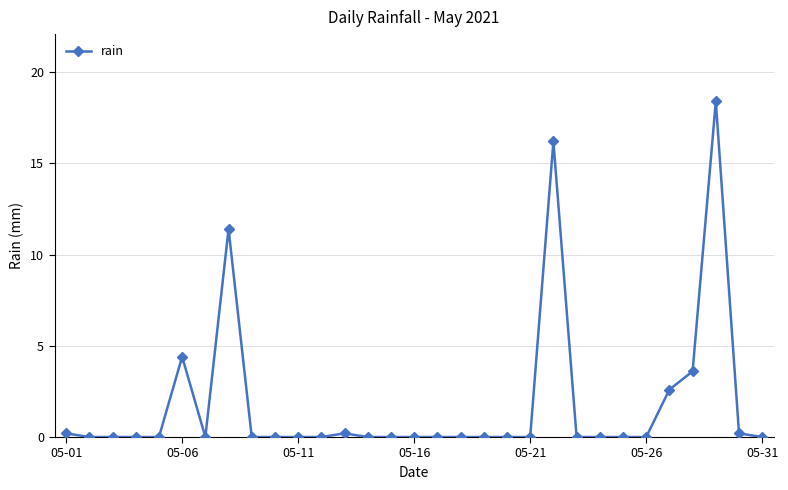

True or false: the data has more than 1 interior local peaks.

True